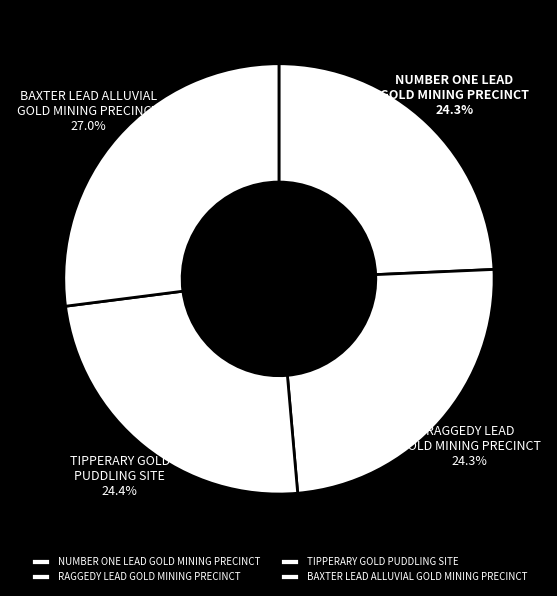

Count the number of slices in the pie.

4